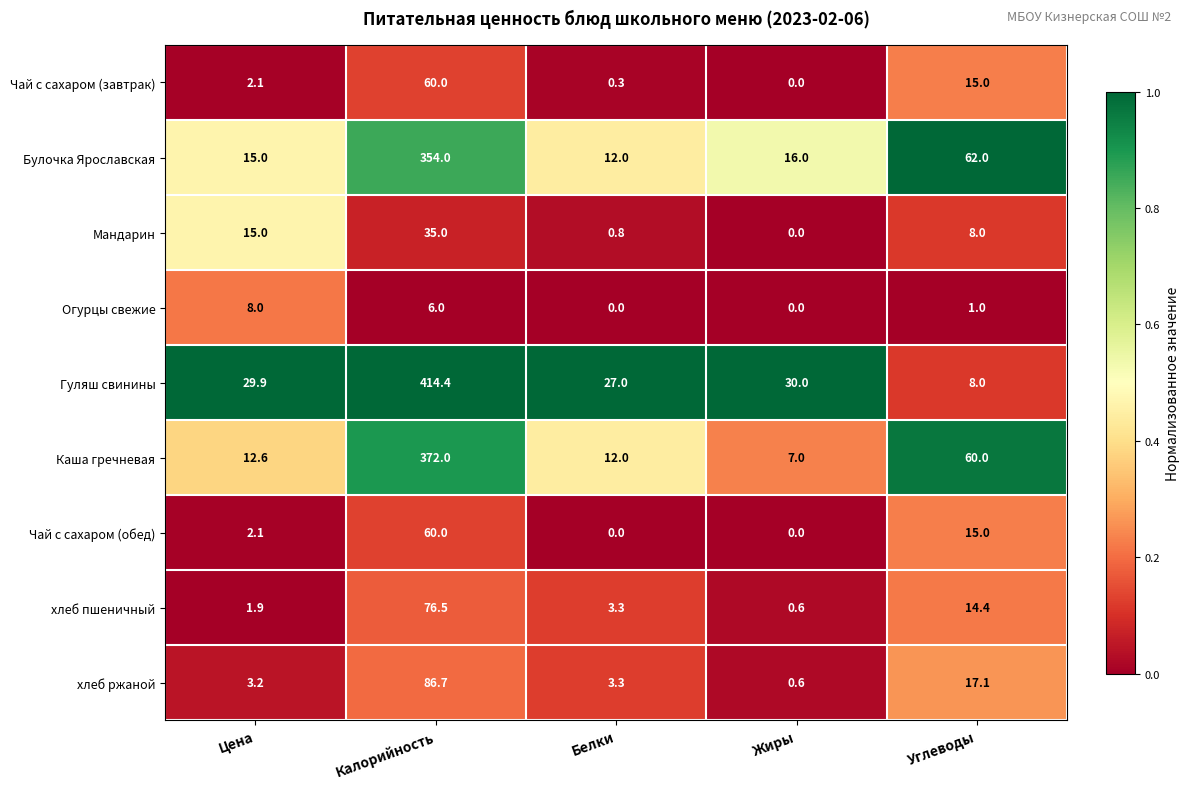

At which category does the chart reach its peak across all series?

Калорийность